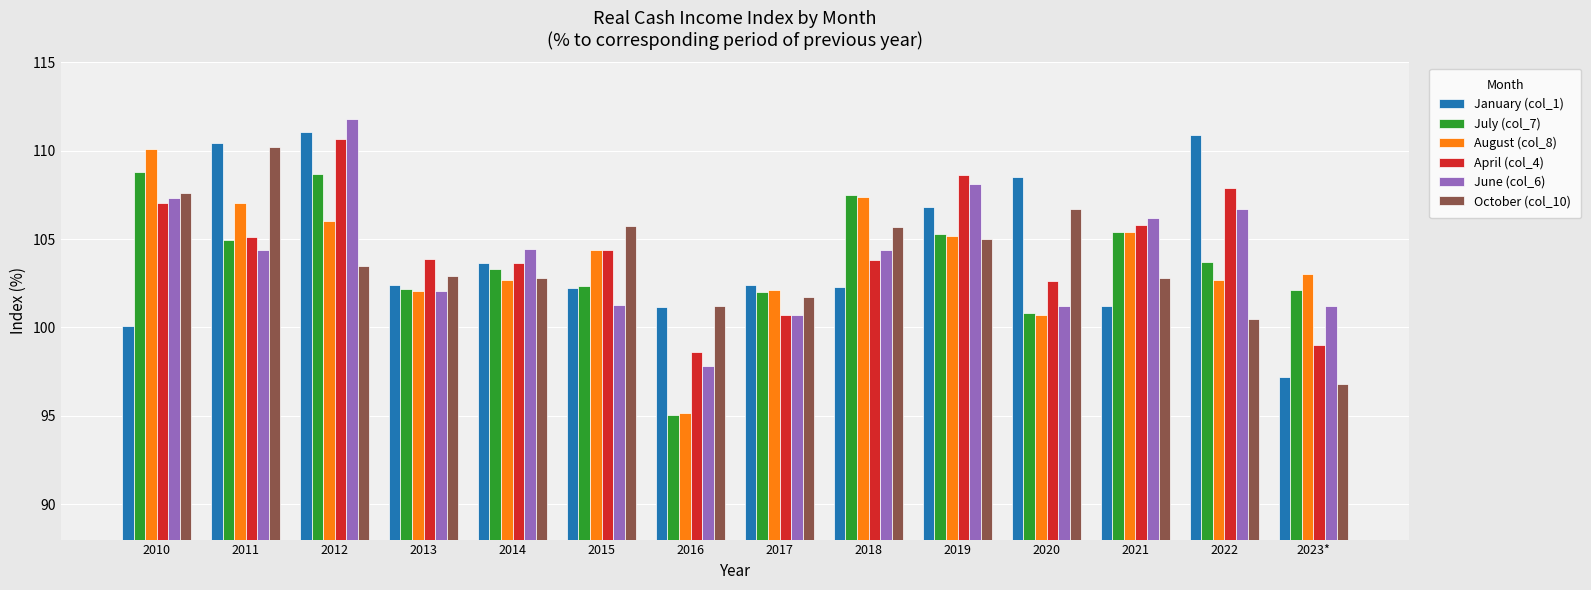

Which series has the largest range (max minus min)?

August (col_8)